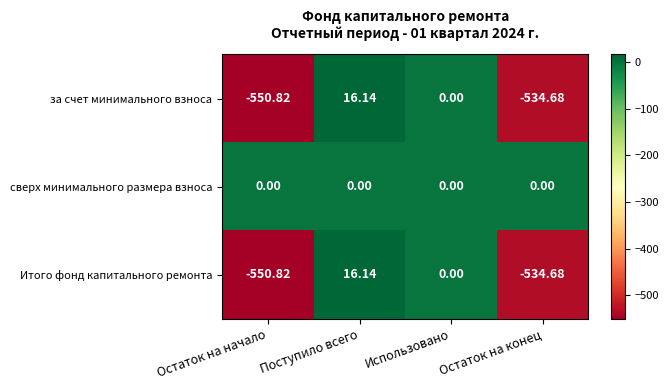

List the labels in order of за счет минимального взноса value, largest first.

Поступило всего, Использовано, Остаток на конец, Остаток на начало